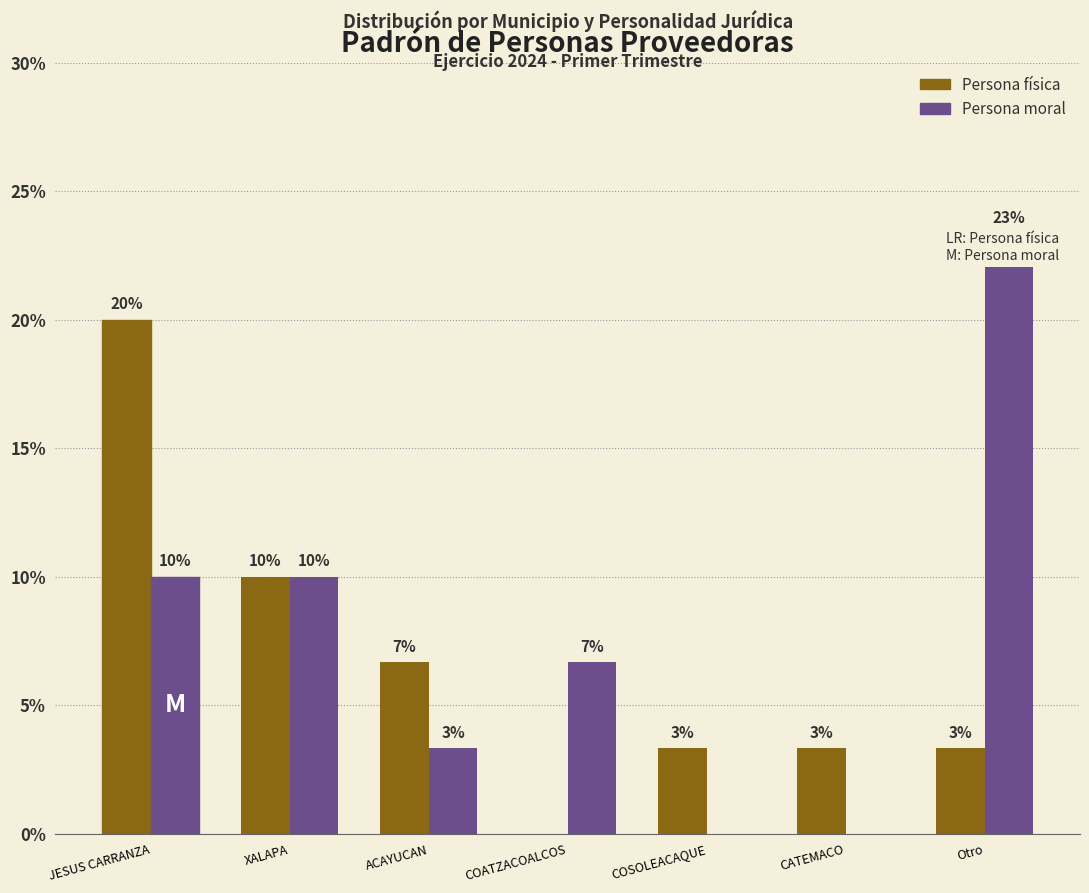

Which has a higher value, COSOLEACAQUE or JESUS CARRANZA?

JESUS CARRANZA